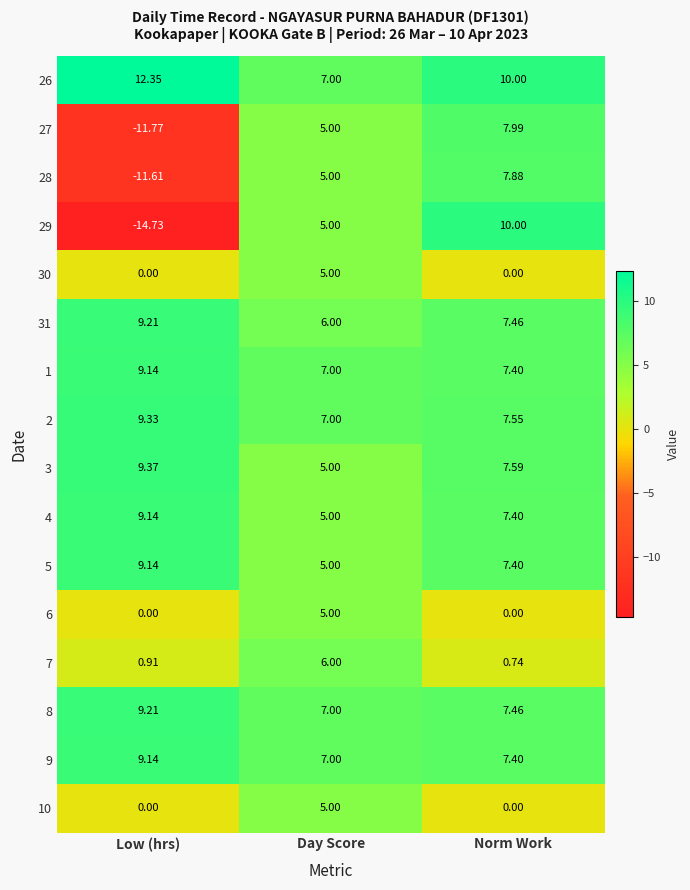

At which label does 5 first exceed 7?

Low (hrs)